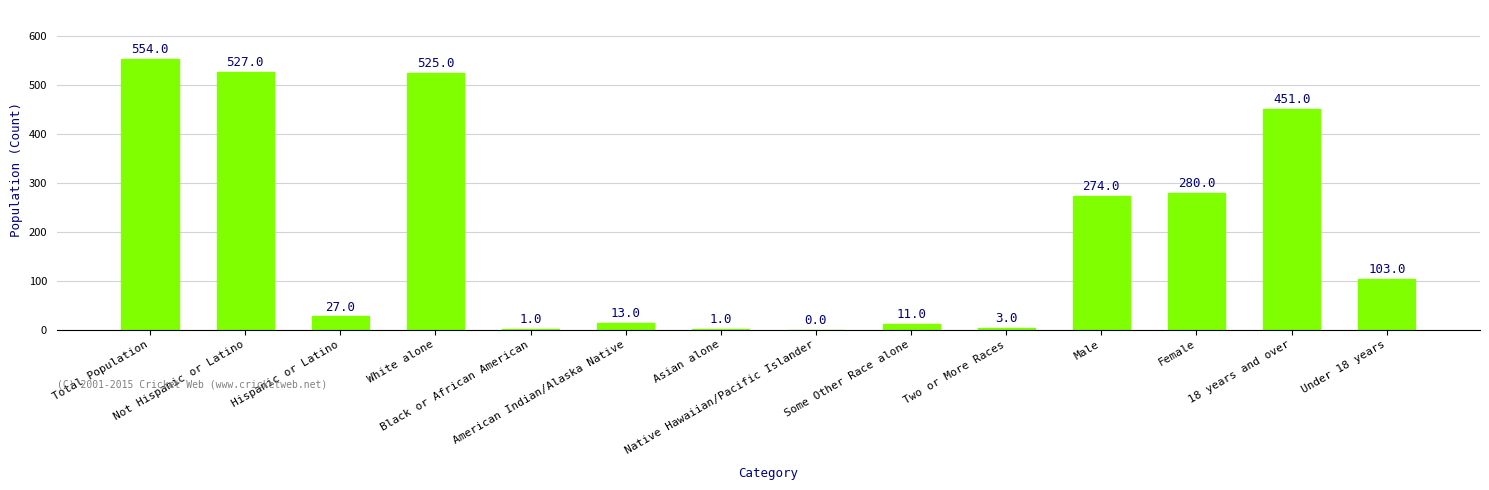

What is the sum of all values?

2770